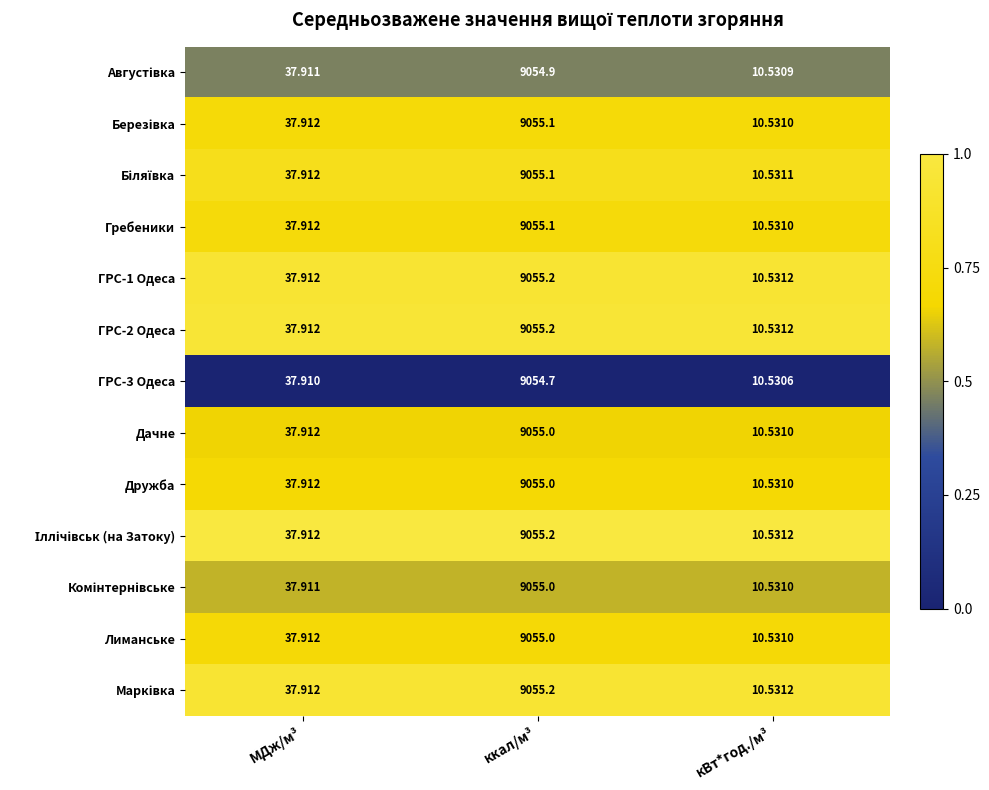

At which category is the sum across all series the highest?

ккал/м³